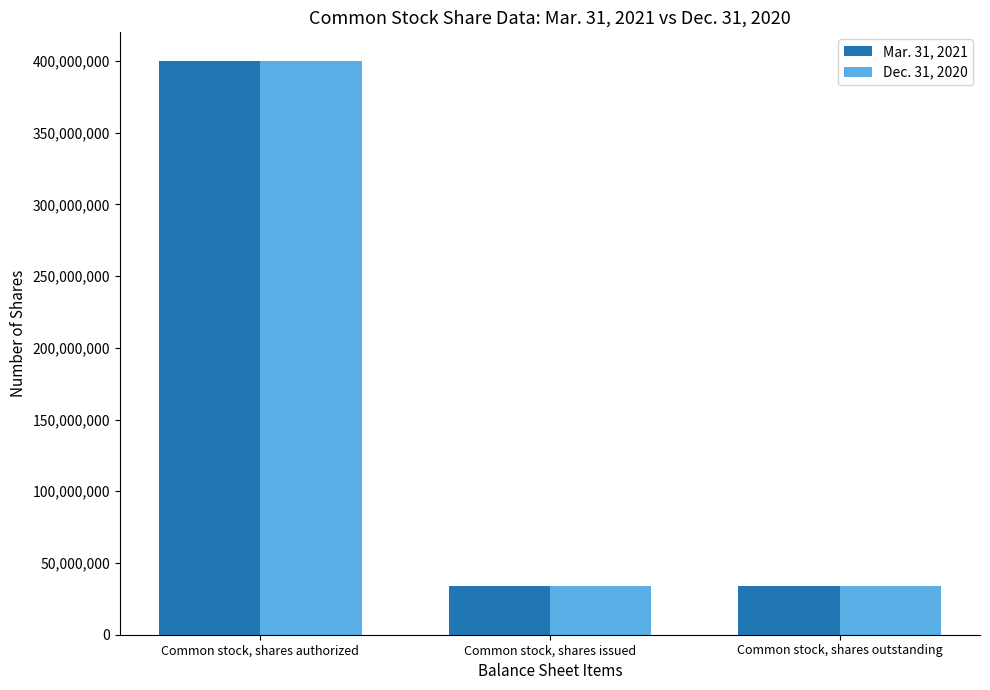

What are all the series names shown in the legend?

Mar. 31, 2021, Dec. 31, 2020